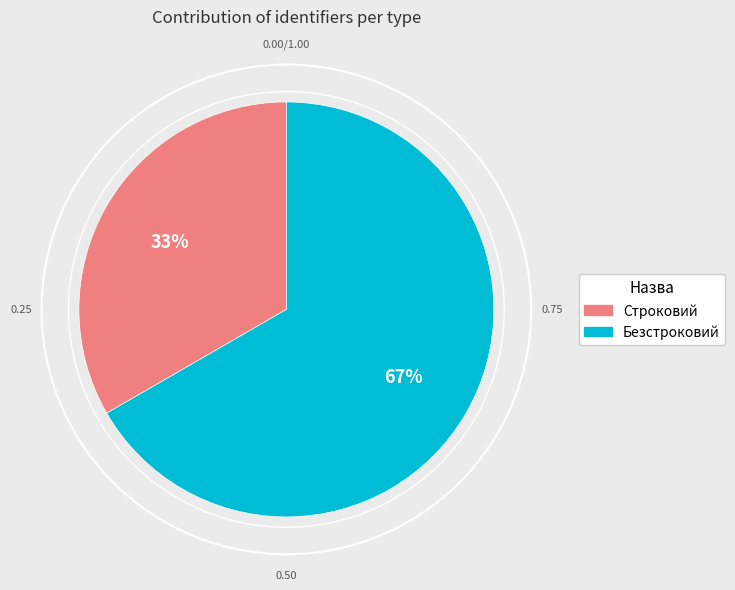

The Безстроковий slice represents 67% of the pie. True or false?

True